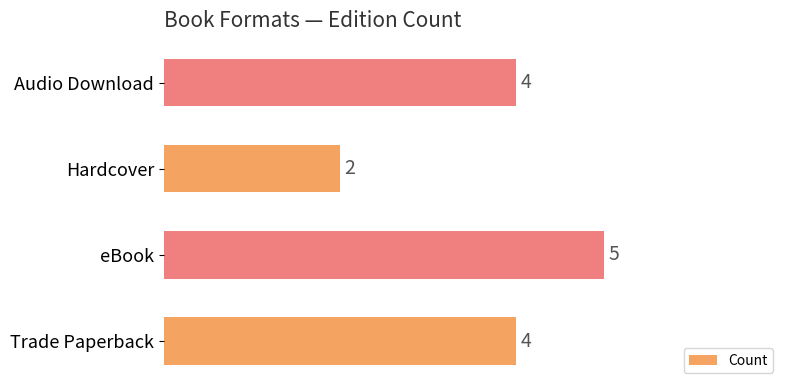

What is the sum of all values?

15